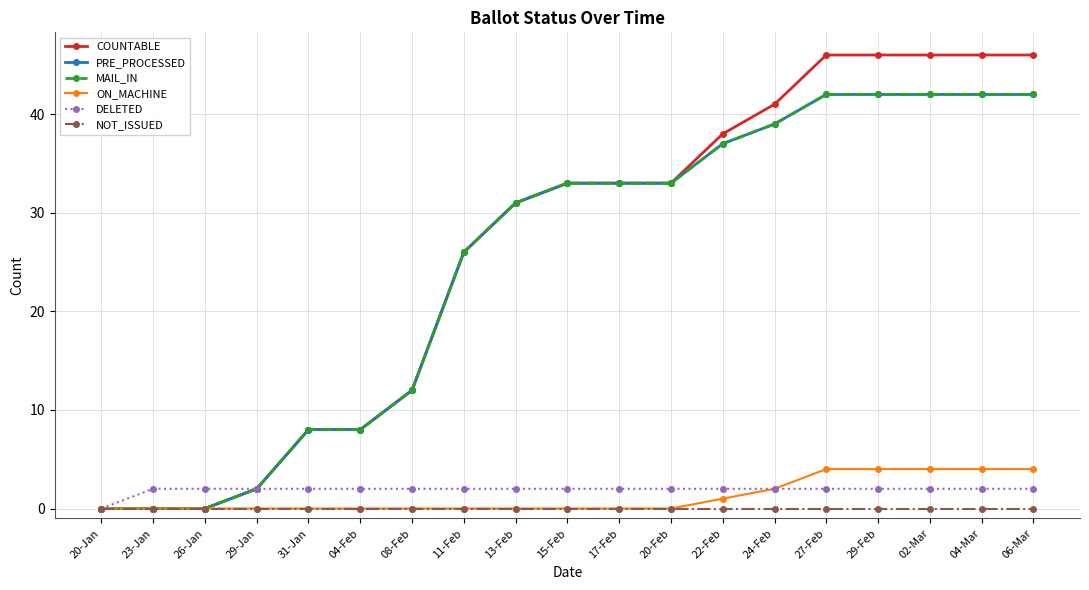

Reading right to left, list all the values displayed in this chart.

COUNTABLE: 46	46	46	46	46	41	38	33	33	33	31	26	12	8	8	2	0	0	0
PRE_PROCESSED: 42	42	42	42	42	39	37	33	33	33	31	26	12	8	8	2	0	0	0
MAIL_IN: 42	42	42	42	42	39	37	33	33	33	31	26	12	8	8	2	0	0	0
ON_MACHINE: 4	4	4	4	4	2	1	0	0	0	0	0	0	0	0	0	0	0	0
DELETED: 2	2	2	2	2	2	2	2	2	2	2	2	2	2	2	2	2	2	0
NOT_ISSUED: 0	0	0	0	0	0	0	0	0	0	0	0	0	0	0	0	0	0	0